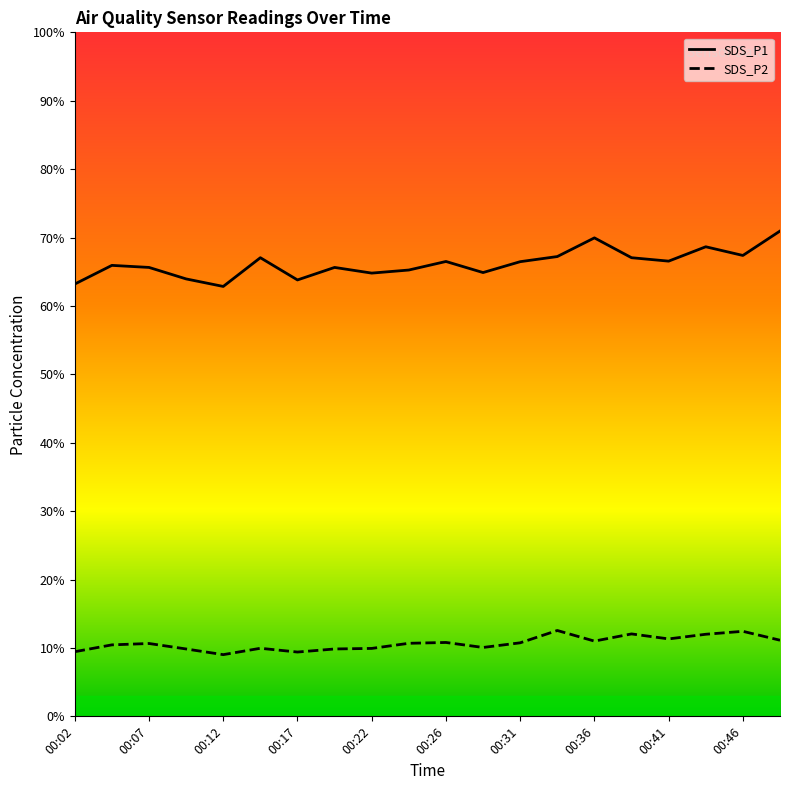

True or false: SDS_P1 has a value of 70.0 at 00:36.

True